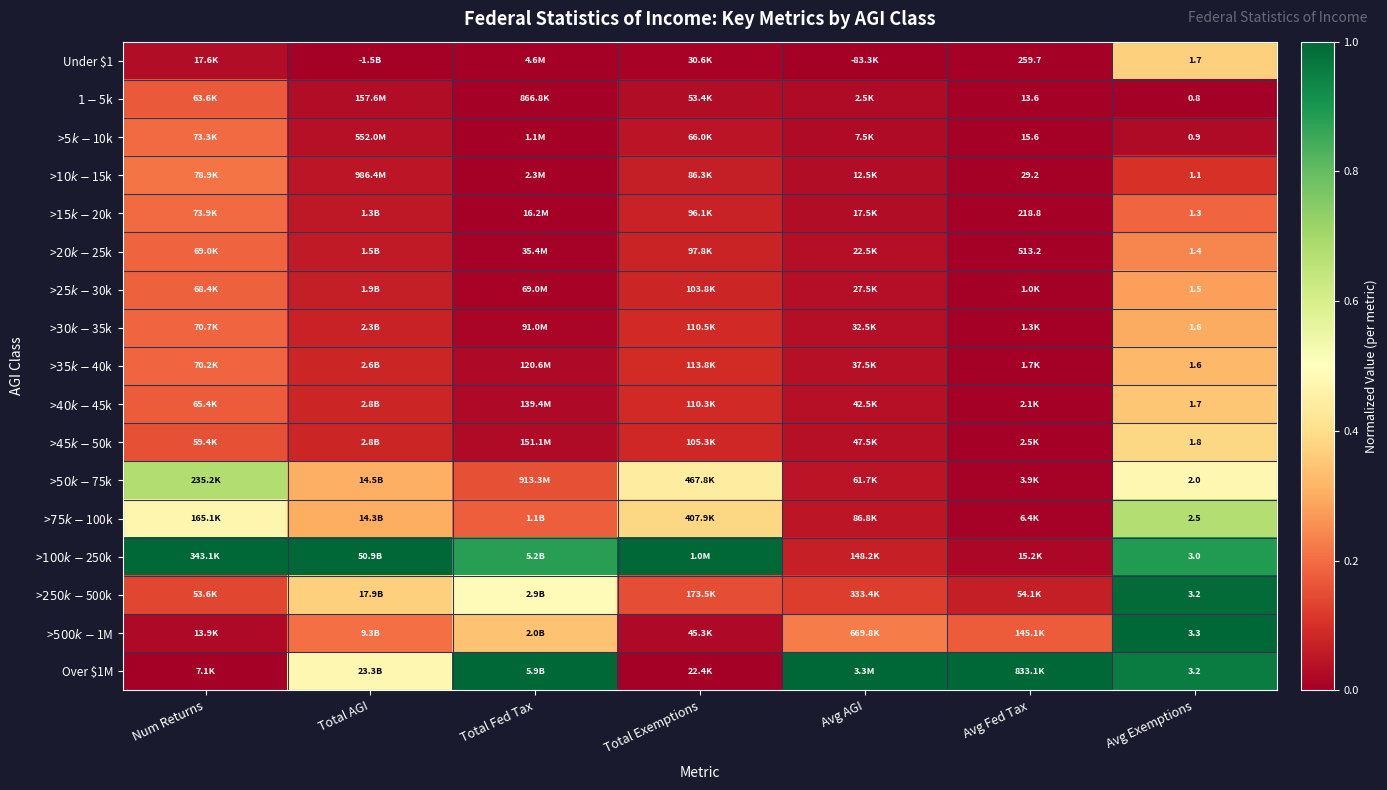

Which category has the highest value across all series?

Num Returns